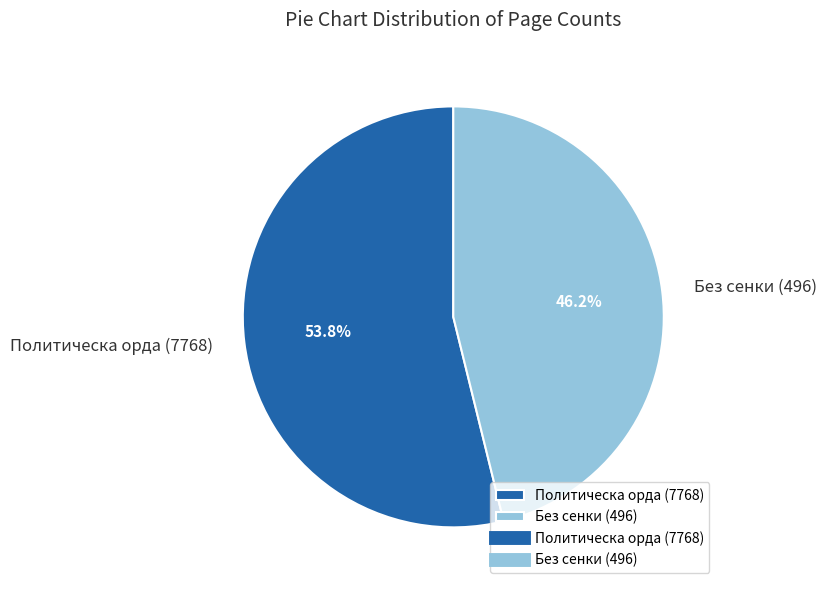

What portion of the pie excludes Без сенки (496)?

53.8%